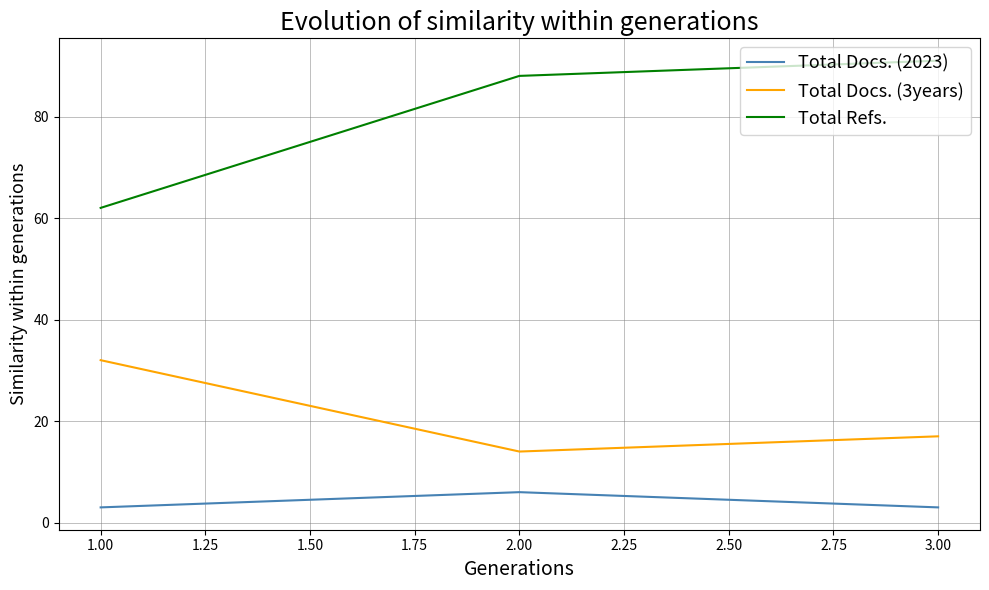

What position from the right is 1.00?

3